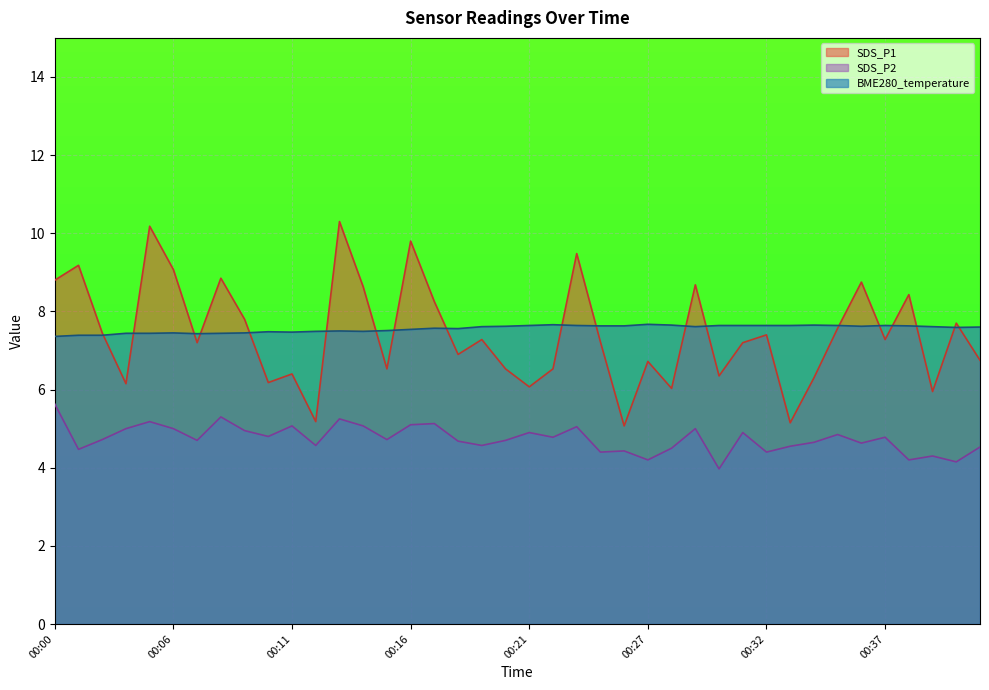

How many values in the SDS_P1 series are below 7?

17